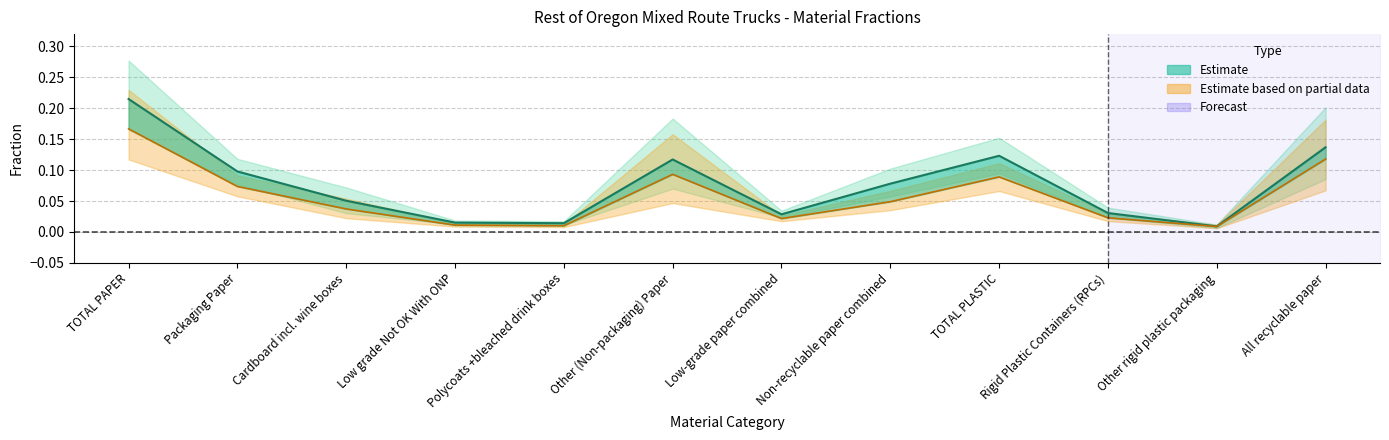

Reading left to right, extract all data points from this chart.

Field Results (col_1): 0.2	0.1	0.1	0.0	0.0	0.1	0.0	0.1	0.1	0.0	0.0	0.1
Contam. Corrected (col_3): 0.2	0.1	0.0	0.0	0.0	0.1	0.0	0.0	0.1	0.0	0.0	0.1